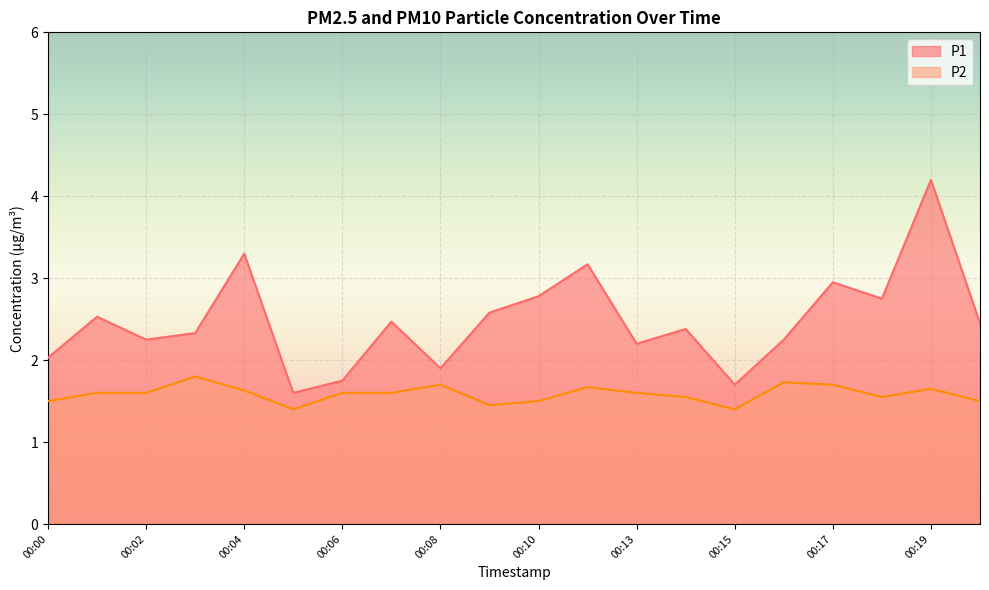

What is the difference between the maximum and minimum values in the P2 series?

0.4